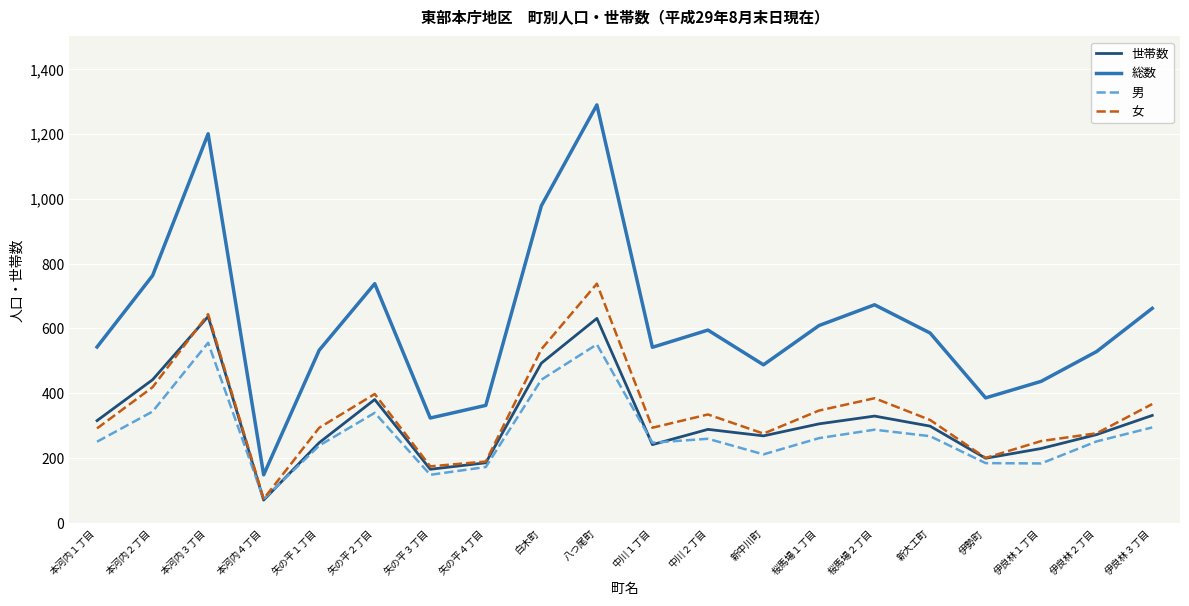

True or false: 女 has a value of 288 at 矢の平３丁目.

False